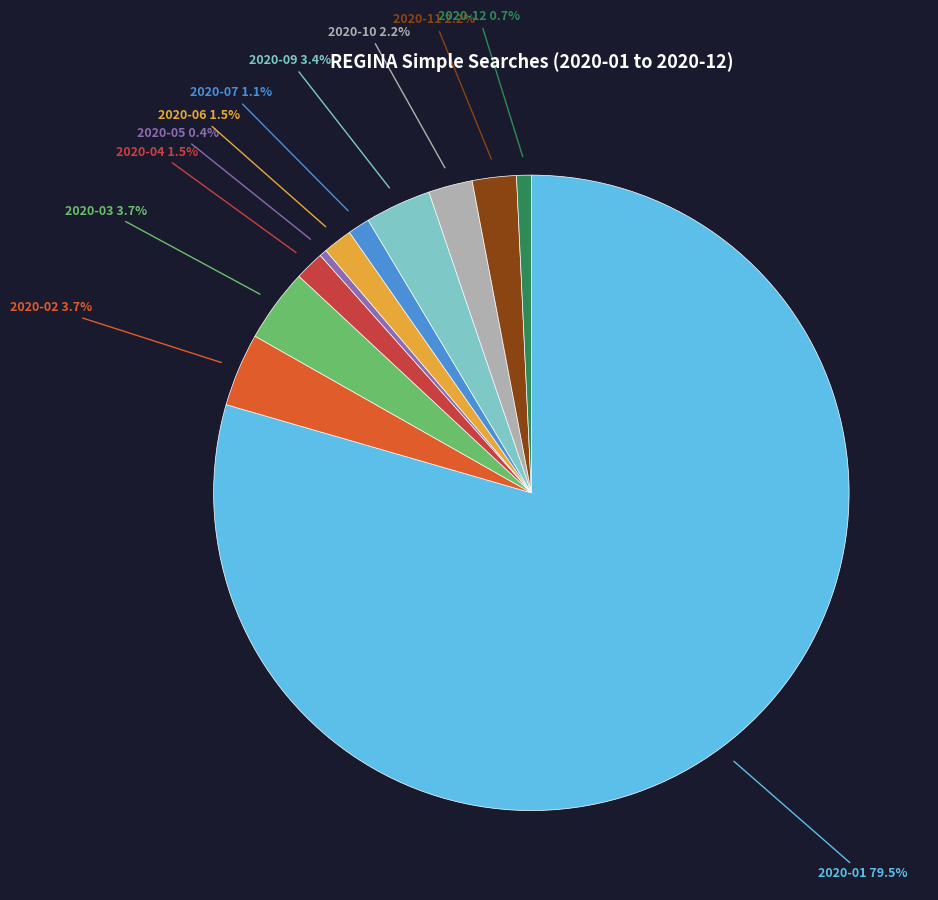

Between 2020-02 and 2020-05, which is larger?

2020-02